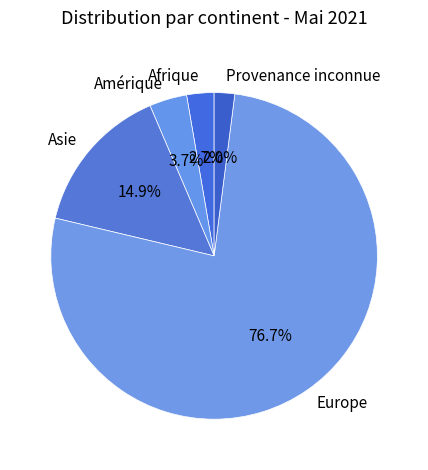

Which slice is the largest?

Europe